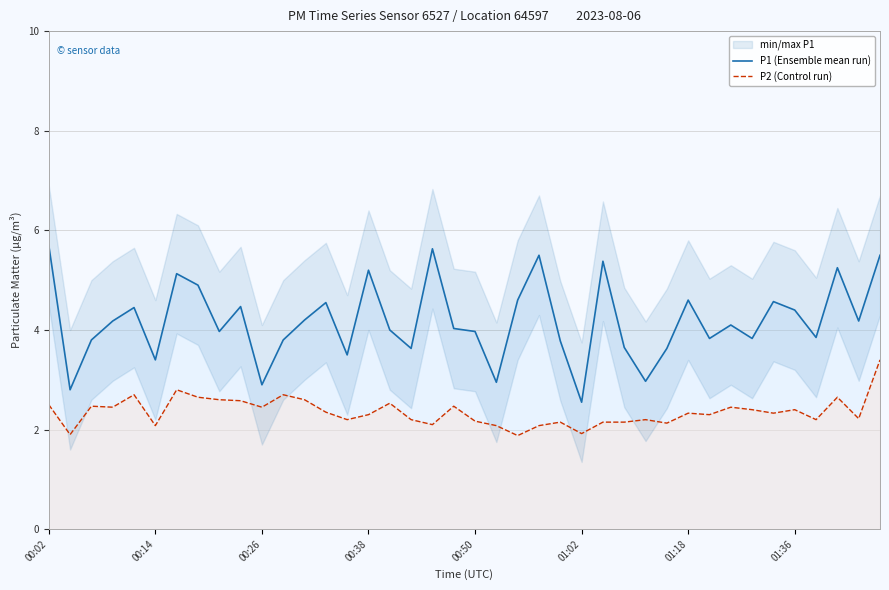

How many lines are shown in the chart?

2